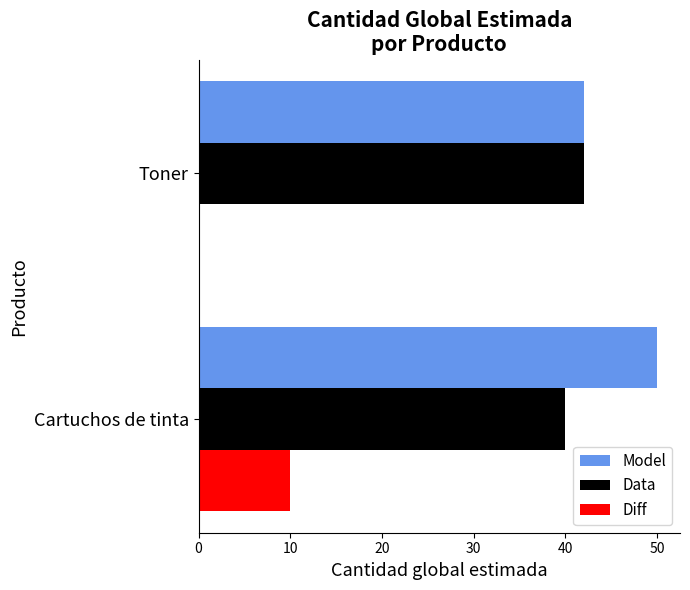

What is the sum of all Data values?

82